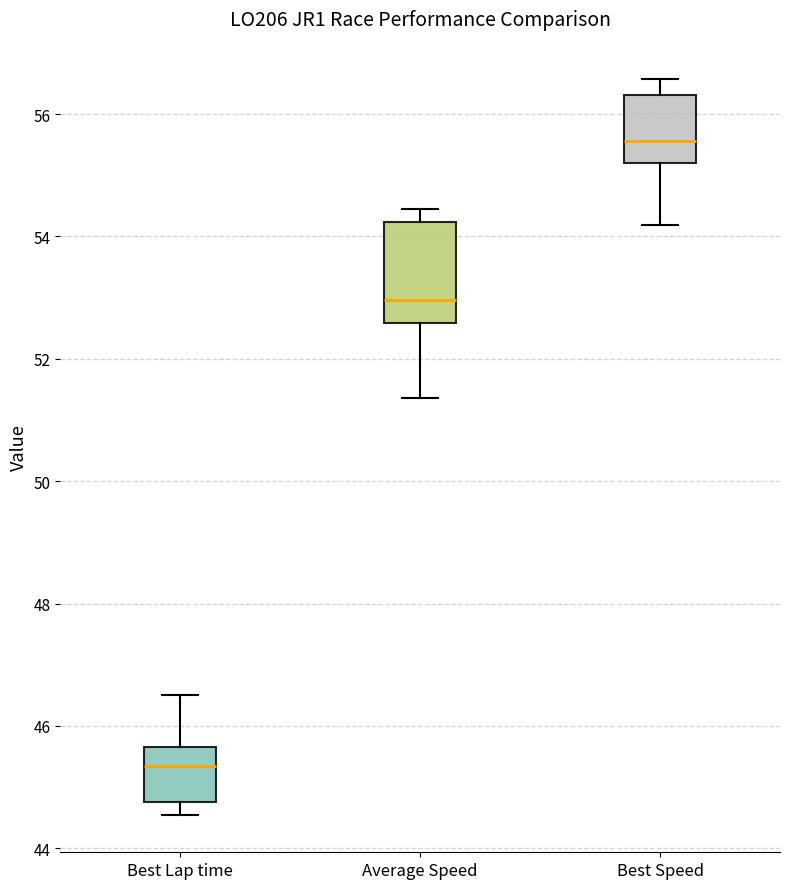

Which box is the tallest, from its lower edge to its upper edge?

Average Speed